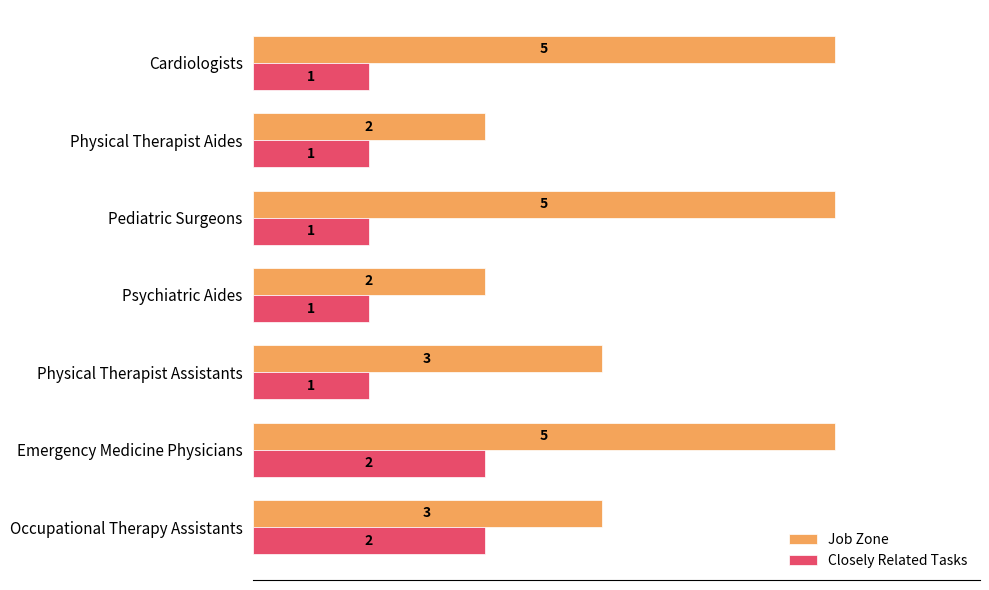

What is the maximum value for Job Zone?

5